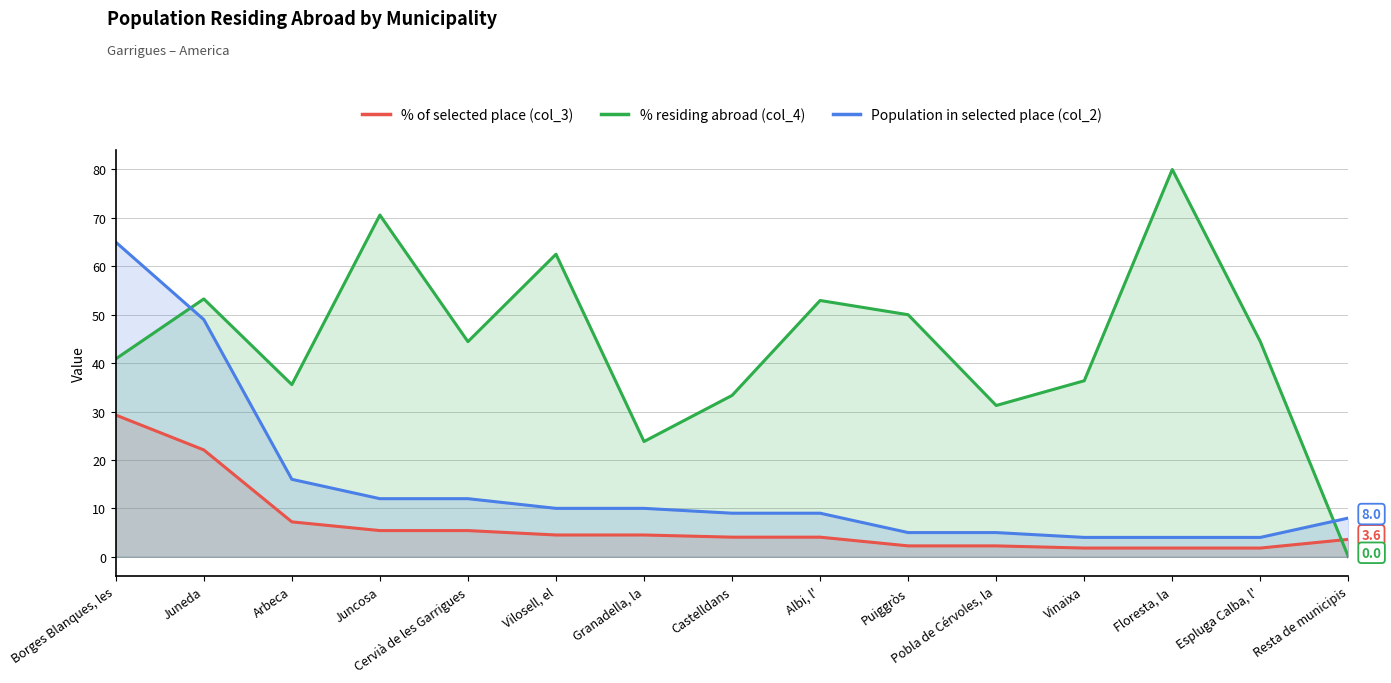

What is the sum of the Population in selected place (col_2) values at Albi, l' and Floresta, la?

13.0